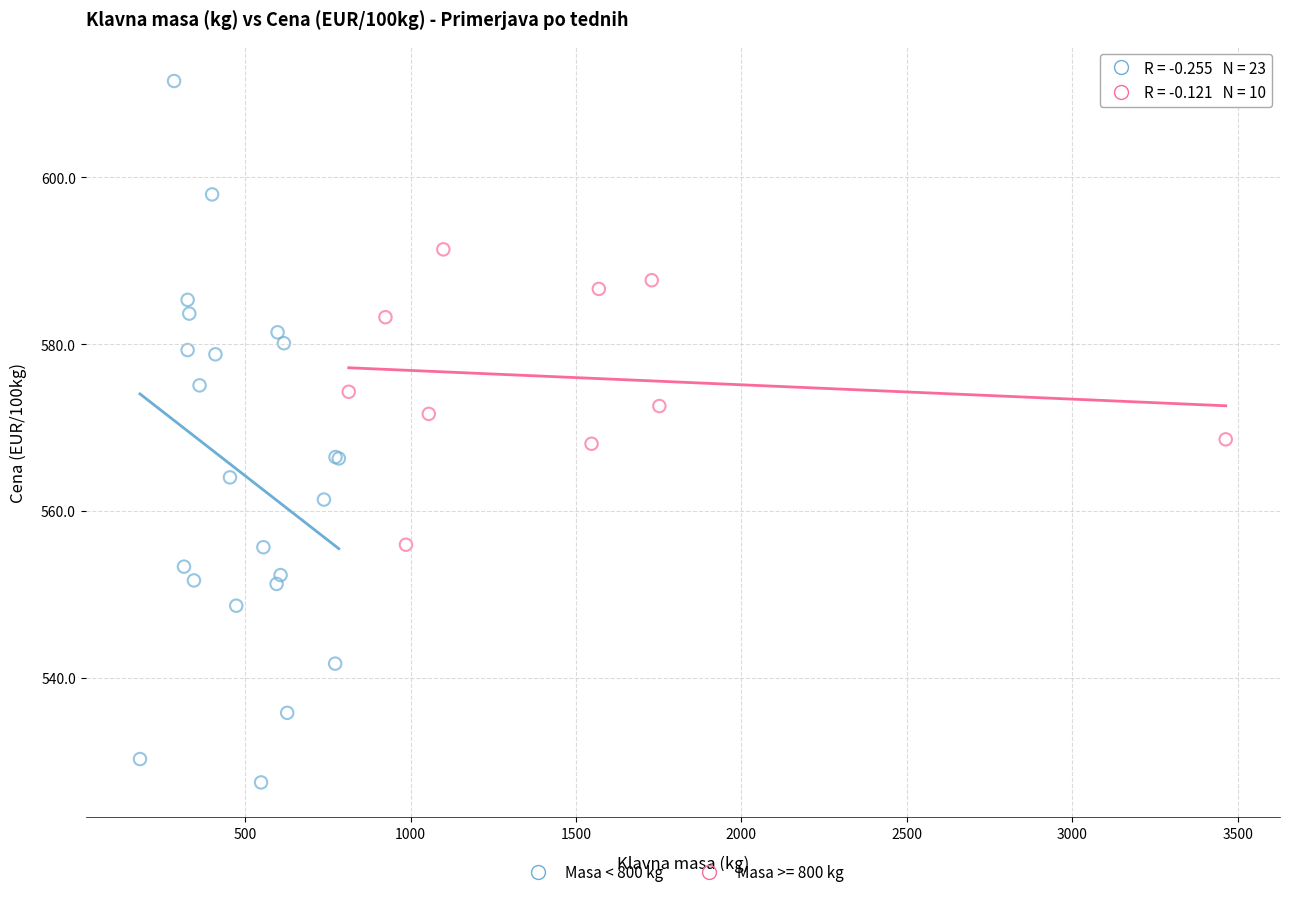

Which series reaches the maximum Y coordinate?

Masa < 800 kg